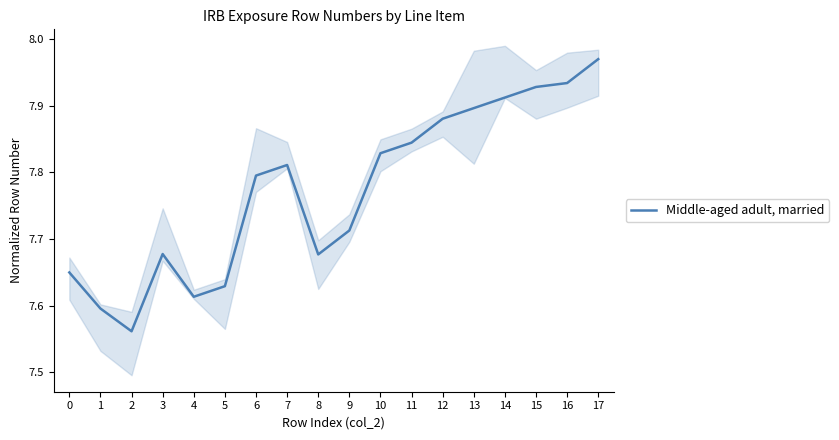

Reading left to right, what are all the values shown in this chart?

7.7	7.6	7.6	7.7	7.6	7.6	7.8	7.8	7.7	7.7	7.8	7.8	7.9	7.9	7.9	7.9	7.9	8.0